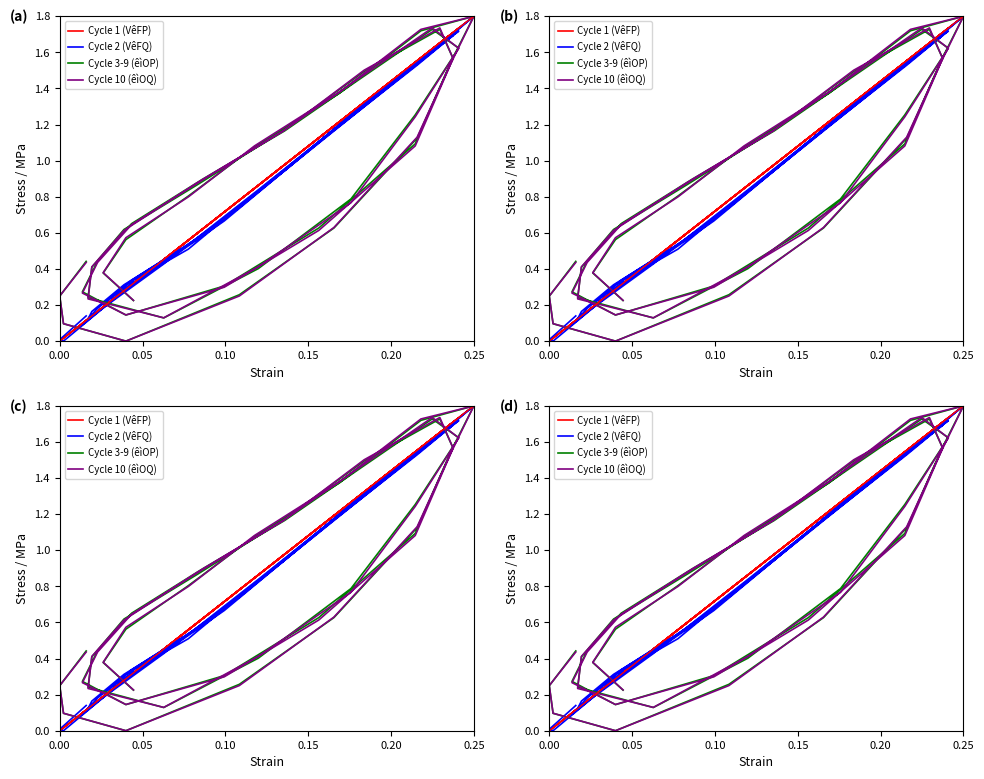

What is the sum of all Cycle 1 (VêFP) values?

33.9